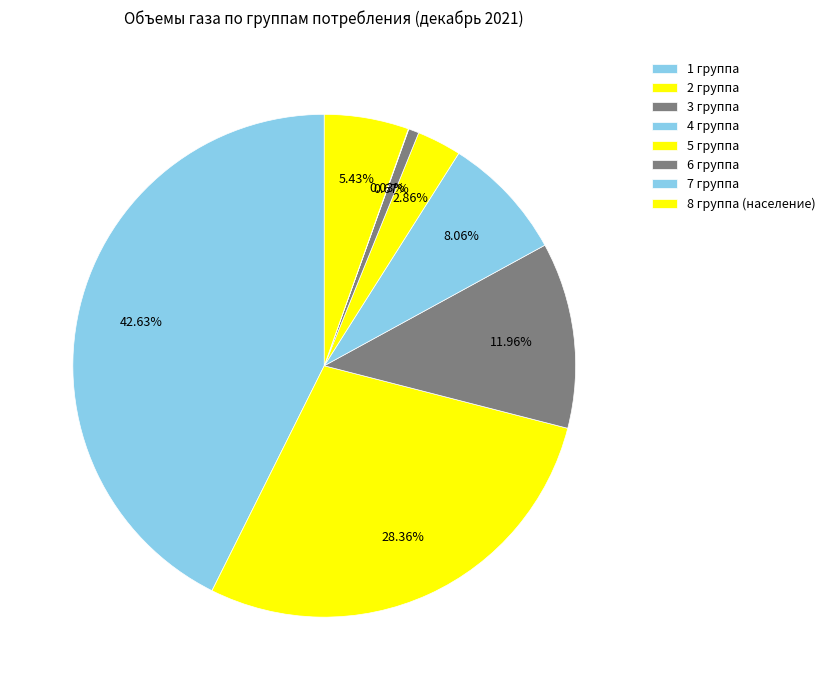

Combined, what portion of the pie is 8 группа (население) and 7 группа?

5.5%